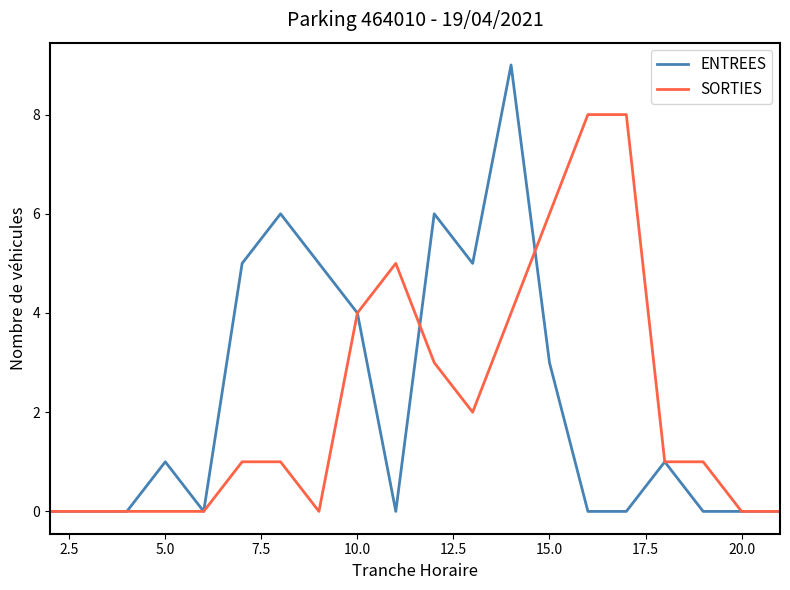

At how many categories does at least one series exceed 3?

11